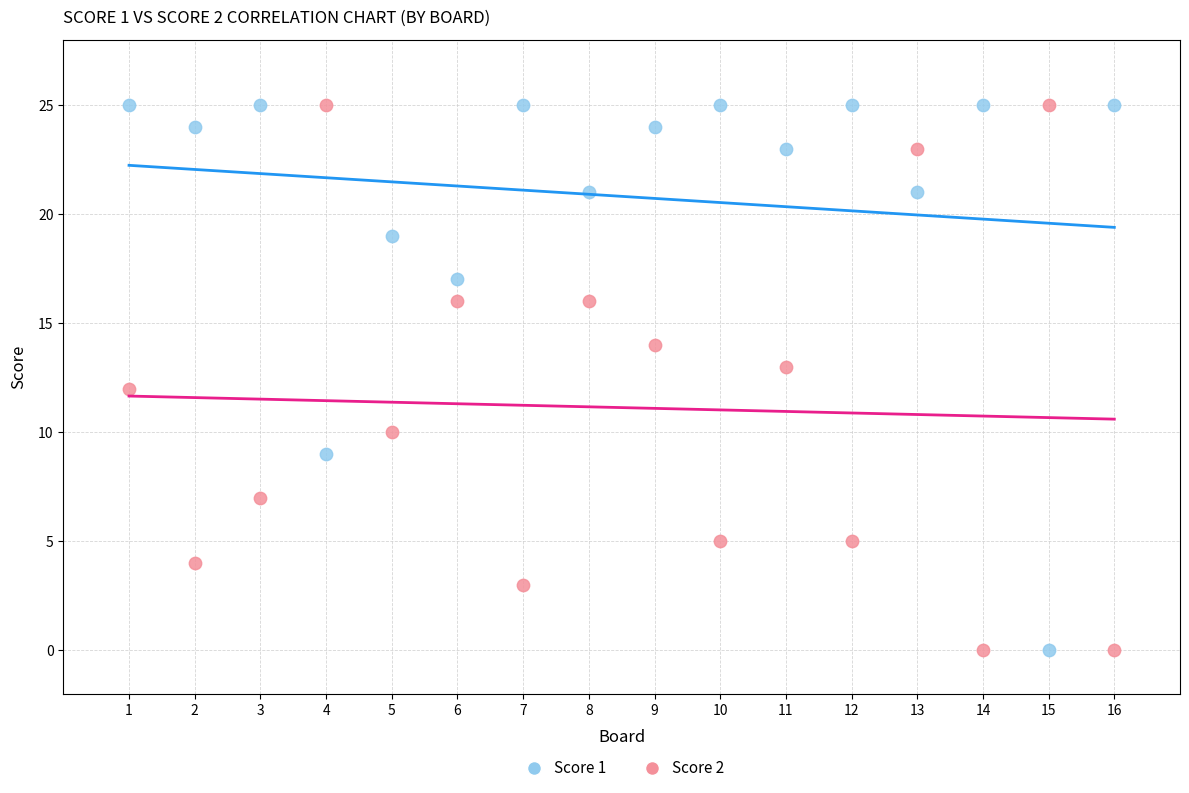

What is the X range (max minus min) for the scatter plot?

15